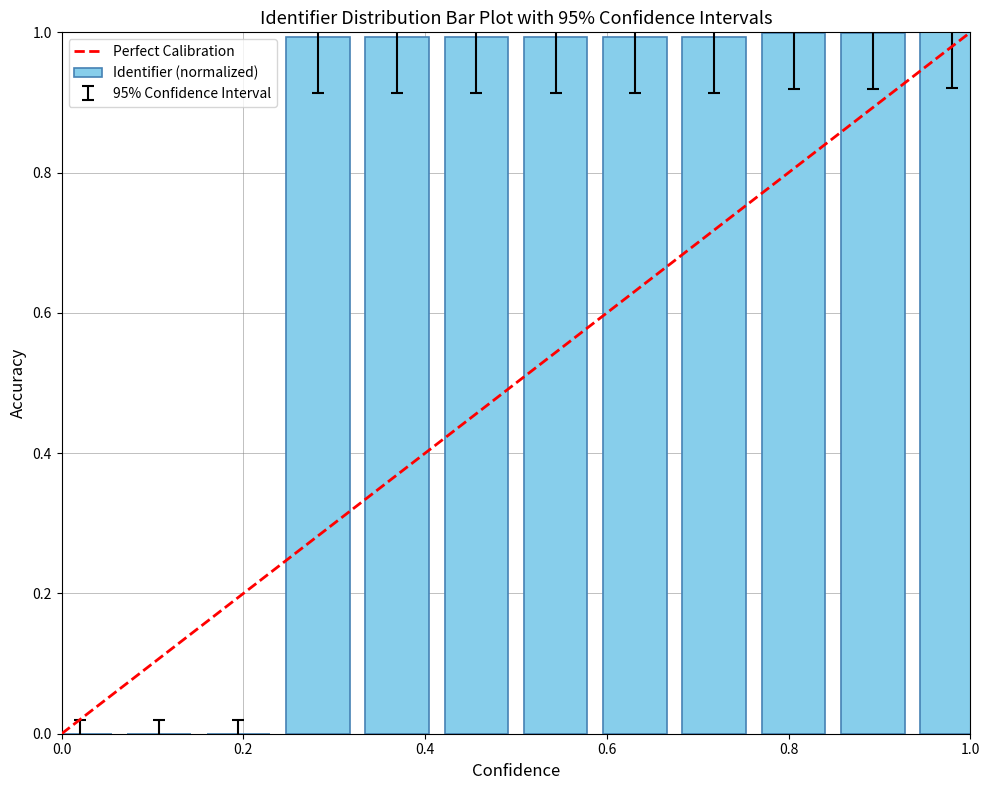

What is the sum of all values?

9.0